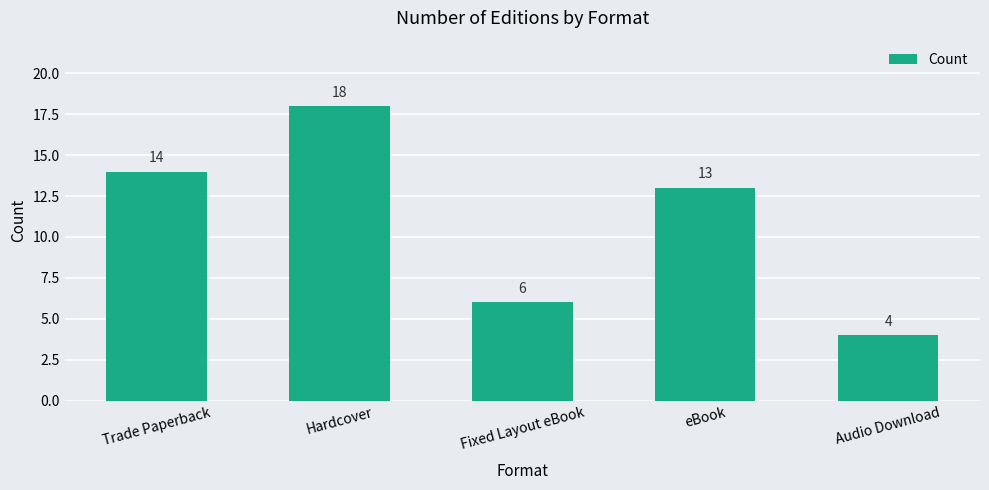

Rank the categories by value from highest to lowest.

Hardcover, Trade Paperback, eBook, Fixed Layout eBook, Audio Download